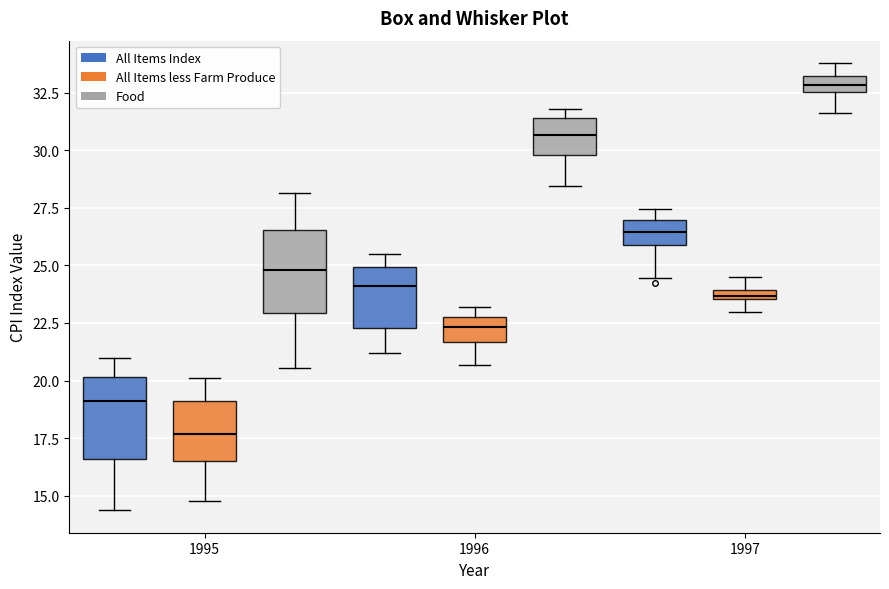

Where is the upper edge of the box for 1996 (All Items less Farm Produce) on the y-axis? The values are not printed on the chart, so give them approximately, as read against the axis.

22.5